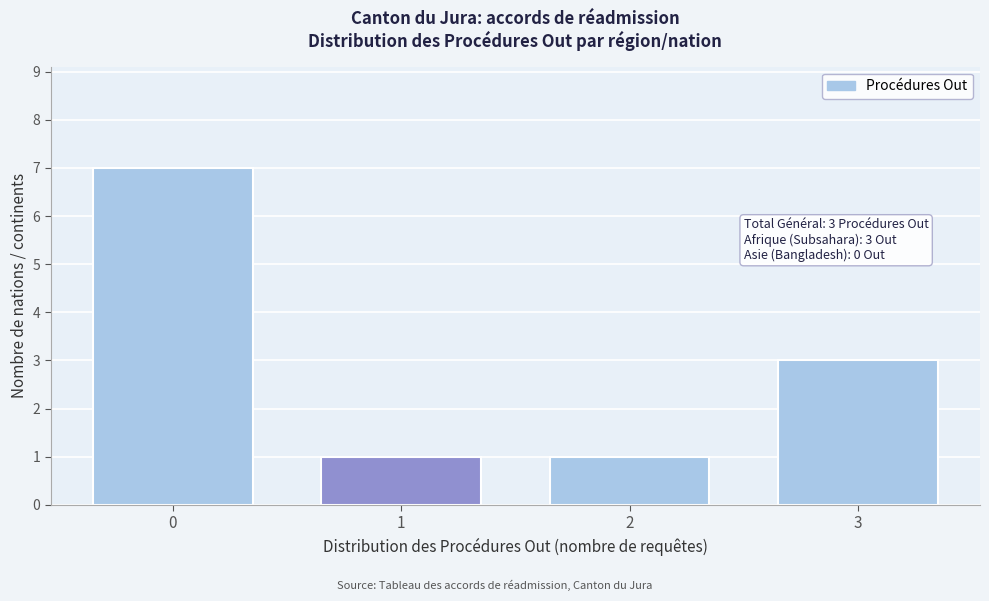

Which range on the x-axis has the tallest bar?

-0.5 to 0.5